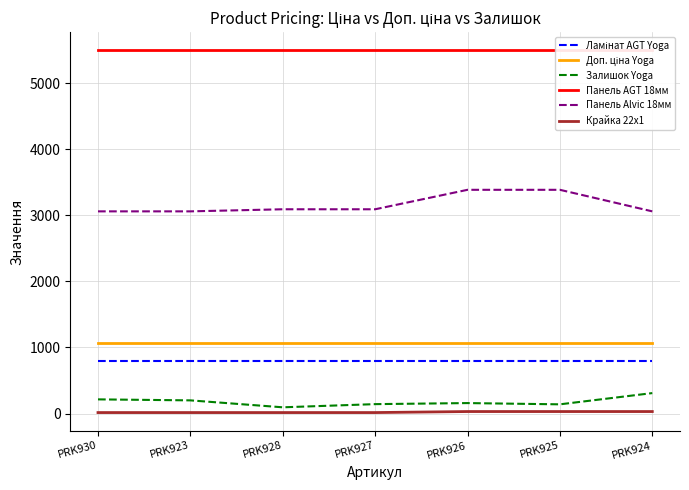

Which category has the lowest value across all series?

PRK930